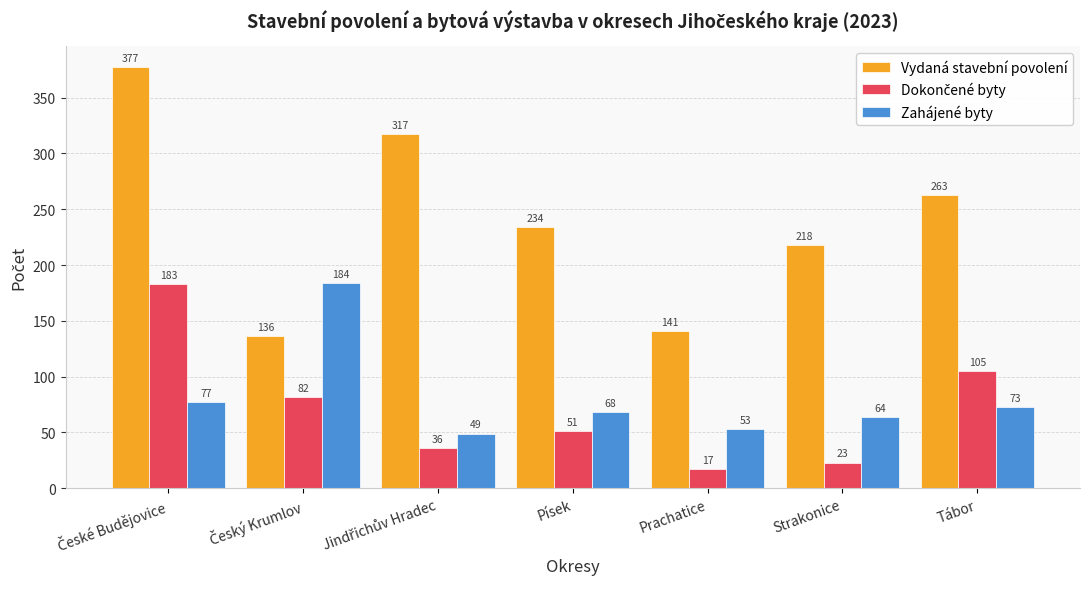

At how many categories does at least one series exceed 183?

6